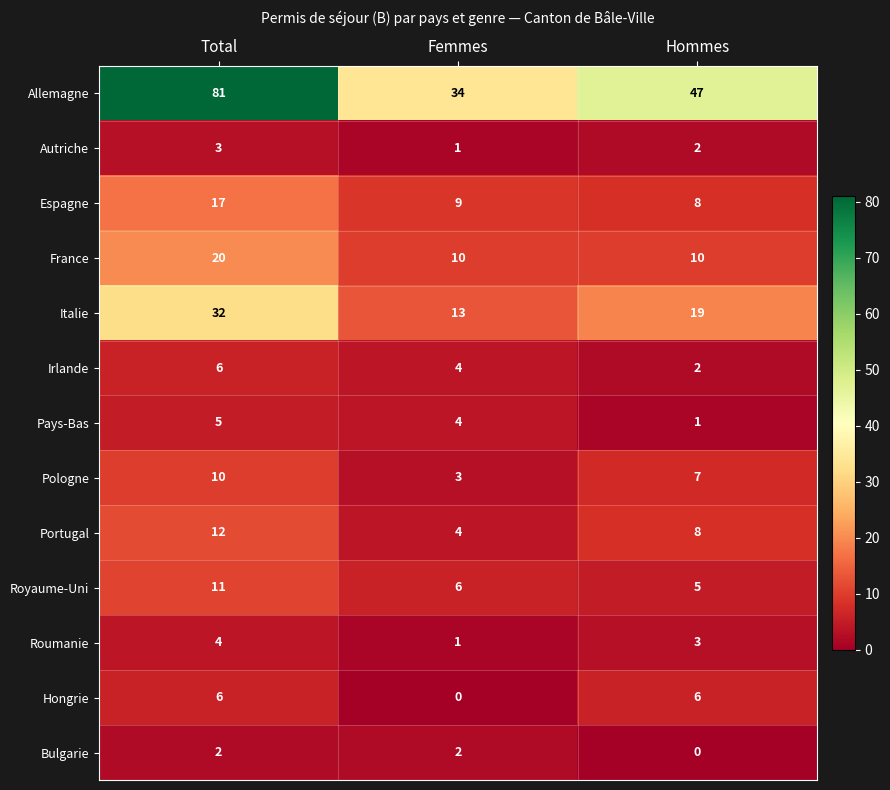

How many categories are shown in the chart?

3